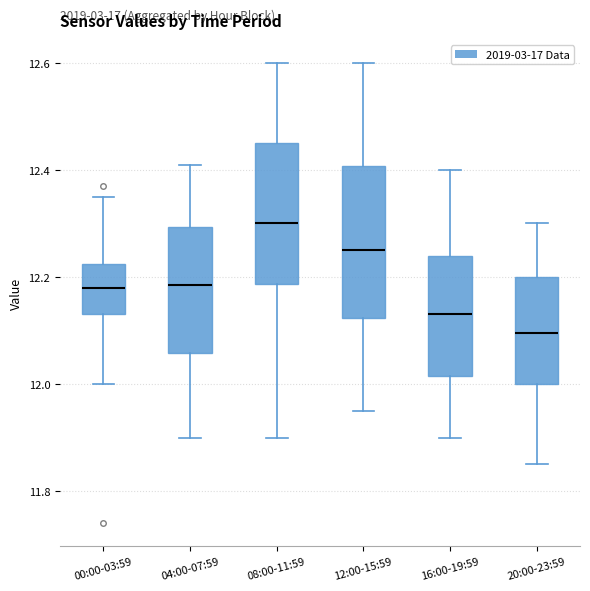

Reading left to right, read every box against the y-axis: the position of its median line, the range the box covers, and the ends of its whiskers. The values are not printed on the chart, so give them approximately, as read against the axis.

00:00-03:59: median 12.18, box 12.14 to 12.22, whiskers 12.00 to 12.36
04:00-07:59: median 12.18, box 12.06 to 12.30, whiskers 11.90 to 12.42
08:00-11:59: median 12.30, box 12.18 to 12.46, whiskers 11.90 to 12.60
12:00-15:59: median 12.26, box 12.12 to 12.40, whiskers 11.96 to 12.60
16:00-19:59: median 12.14, box 12.02 to 12.24, whiskers 11.90 to 12.40
20:00-23:59: median 12.10, box 12.00 to 12.20, whiskers 11.86 to 12.30